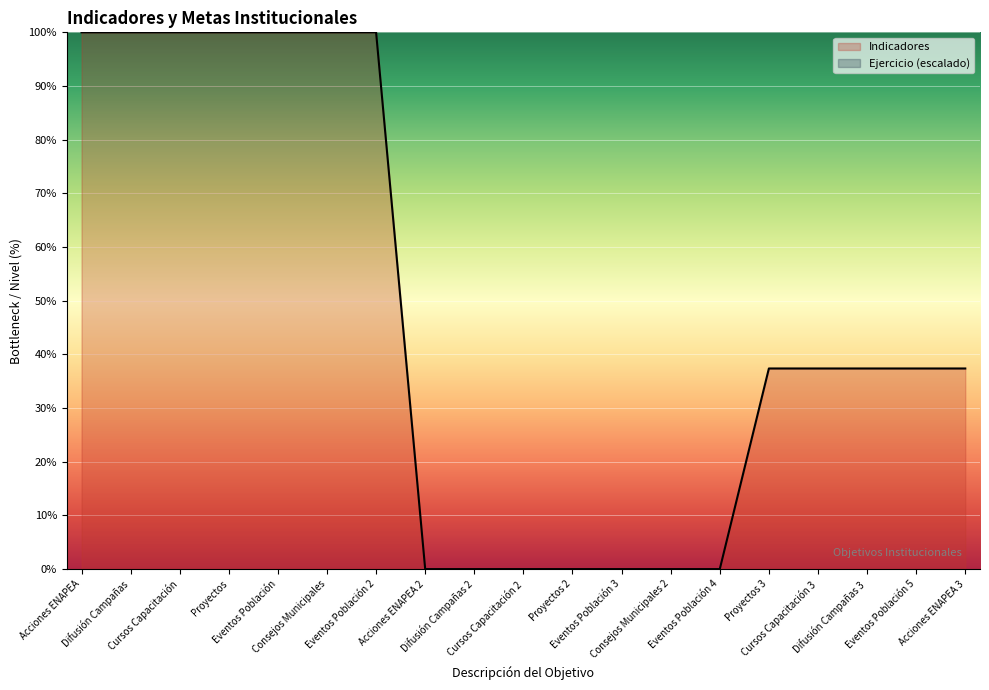

The chart shows a value of 0.0 at Acciones ENAPEA 2. True or false?

True